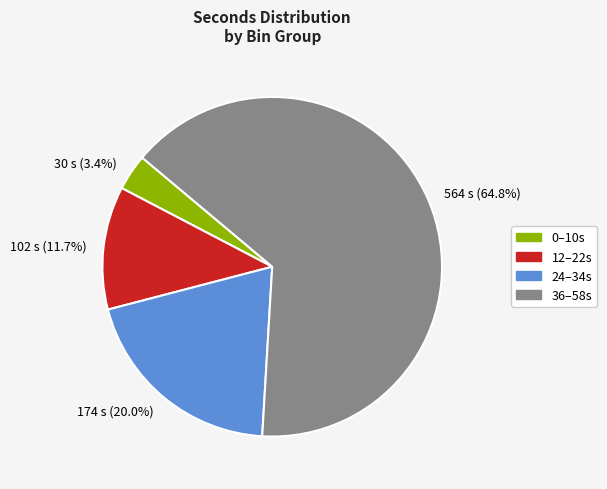

To the nearest percent, what is the difference between the largest and smallest slice percentages?

61%